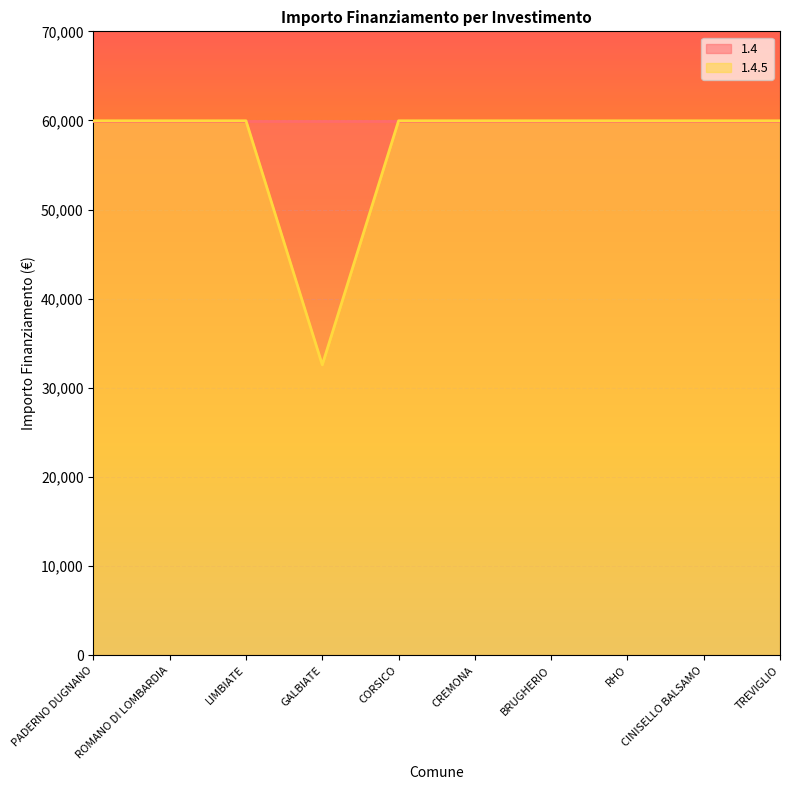

Reading left to right, transcribe all the data shown in this chart.

PADERNO DUGNANO=59966	ROMANO DI LOMBARDIA=59966	LIMBIATE=59966	GALBIATE=32589	CORSICO=59966	CREMONA=59966	BRUGHERIO=59966	RHO=59966	CINISELLO BALSAMO=59966	TREVIGLIO=59966